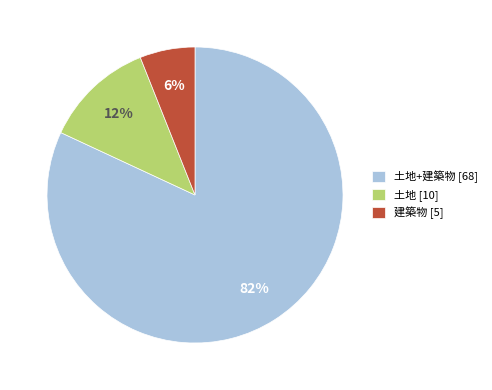

Is there a majority slice in this chart?

Yes